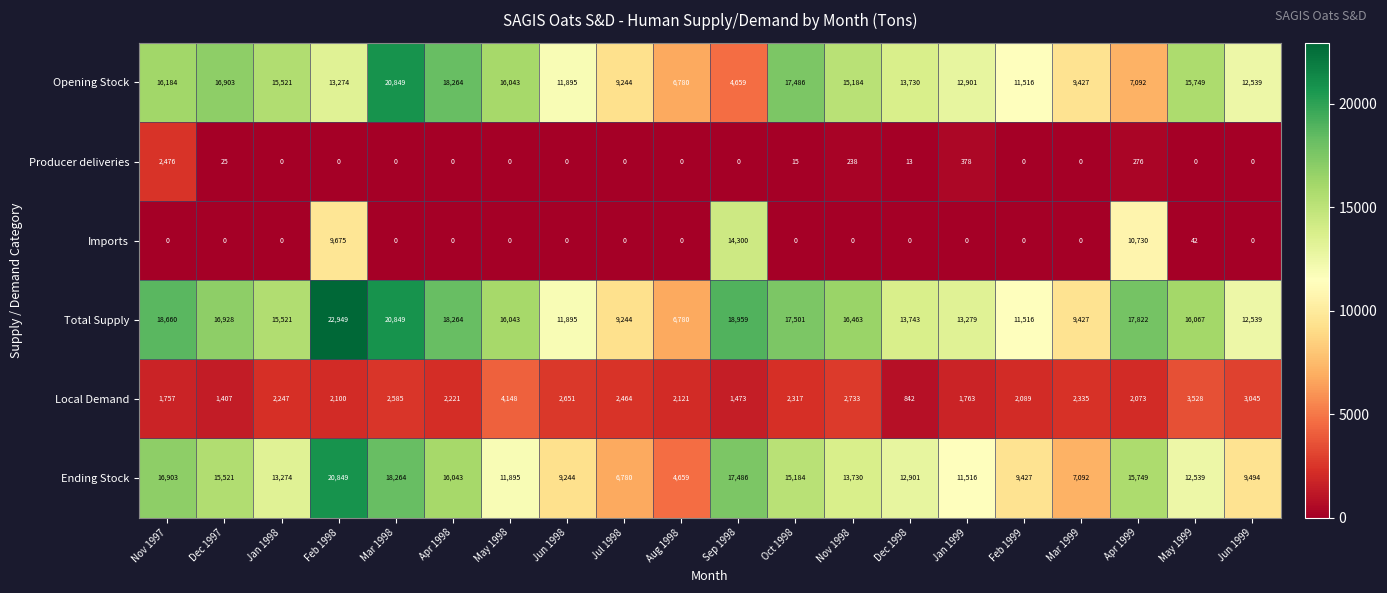

Which series has the largest total across all categories?

Total Supply